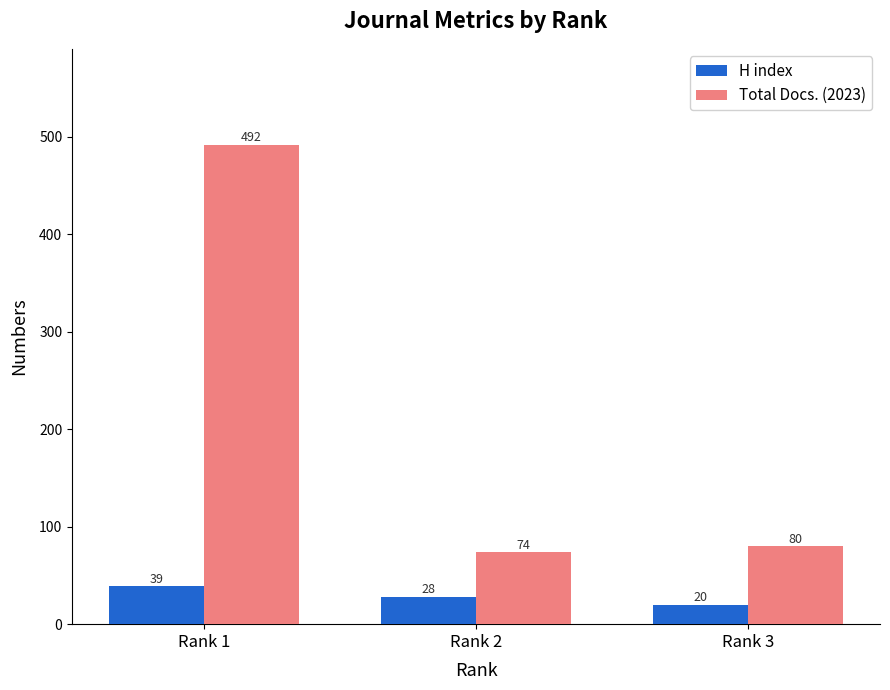

At which category is the sum across all series the highest?

Rank 1